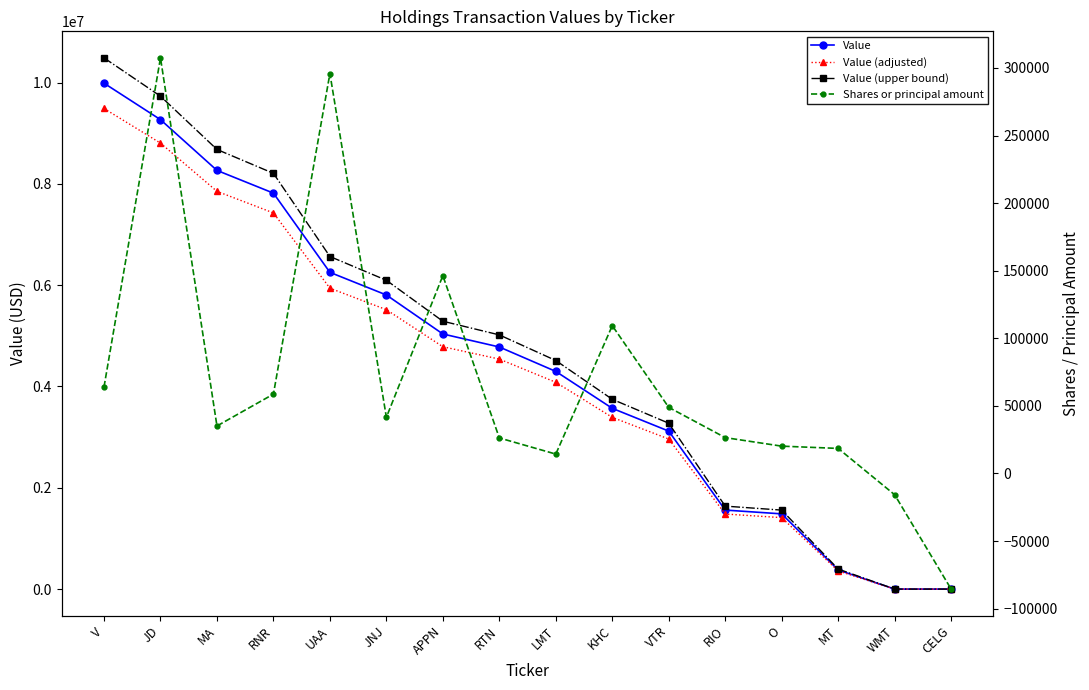

What is the sum of all Value (adjusted) values?

68047550